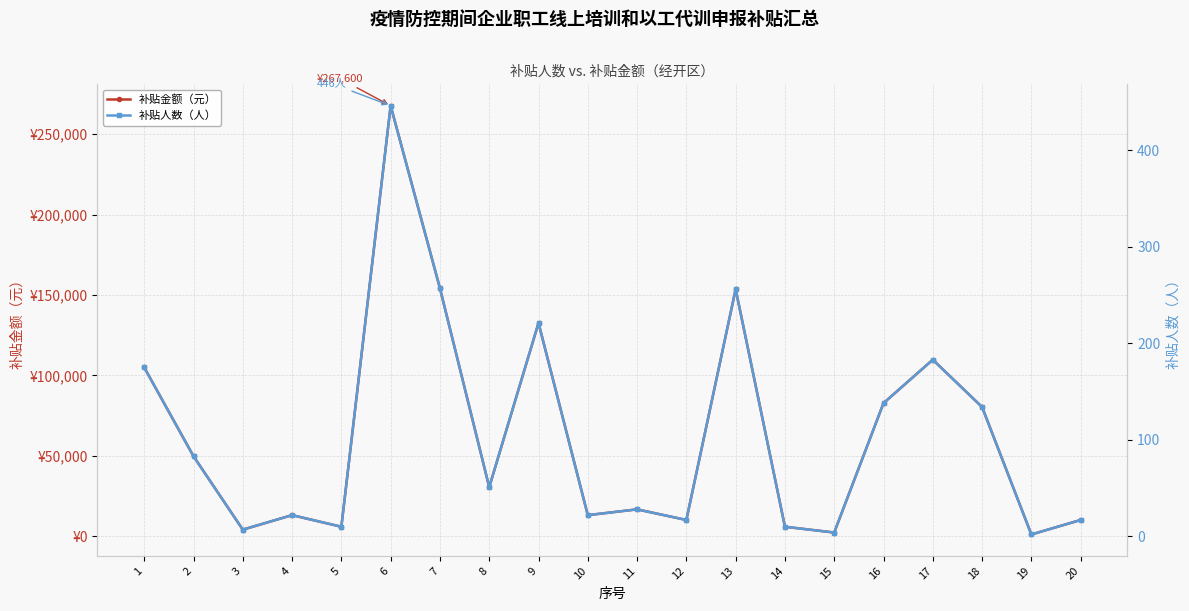

What is the sum of the 补贴人数（人） values at 7 and 10?

279